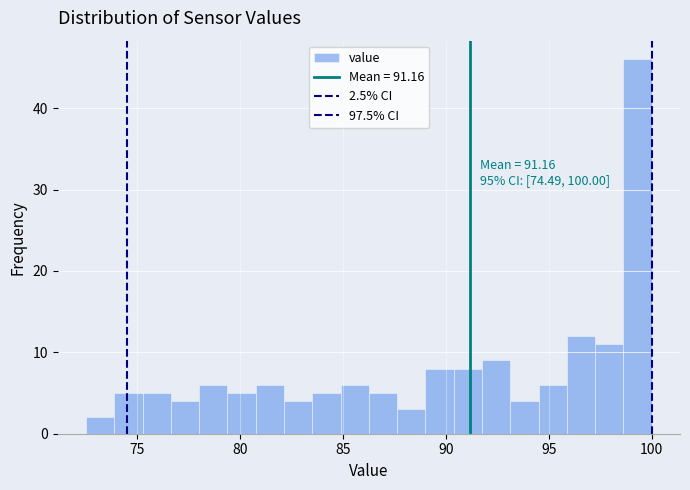

Read against the x-axis, roughly where is the centre of the tallest bar?

99.5